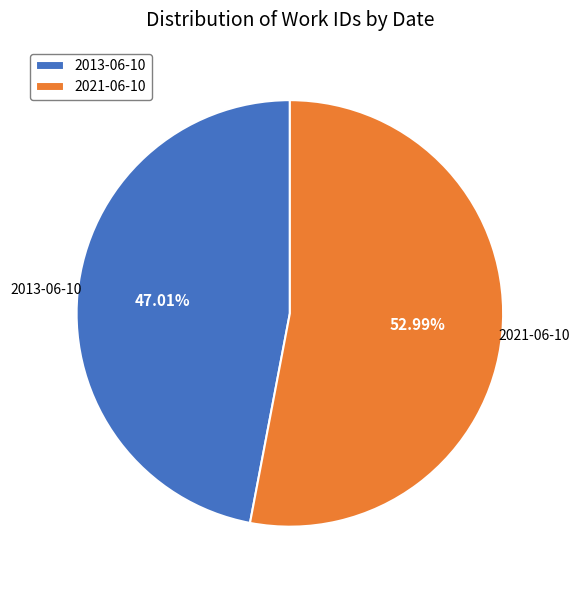

Rank the categories by value from highest to lowest.

2021-06-10, 2013-06-10